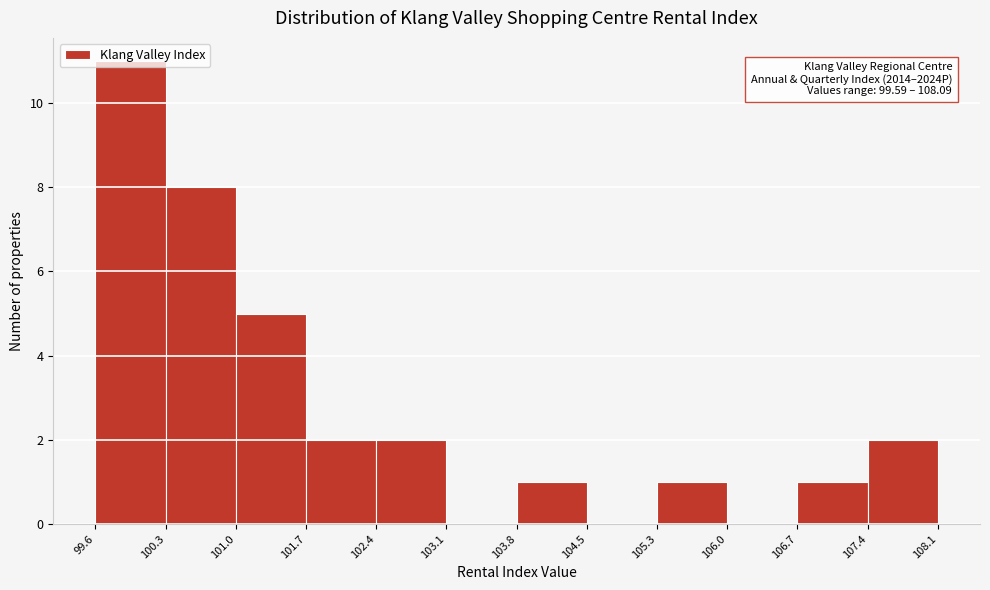

Which range on the x-axis has the tallest bar?

99.6 to 100.3